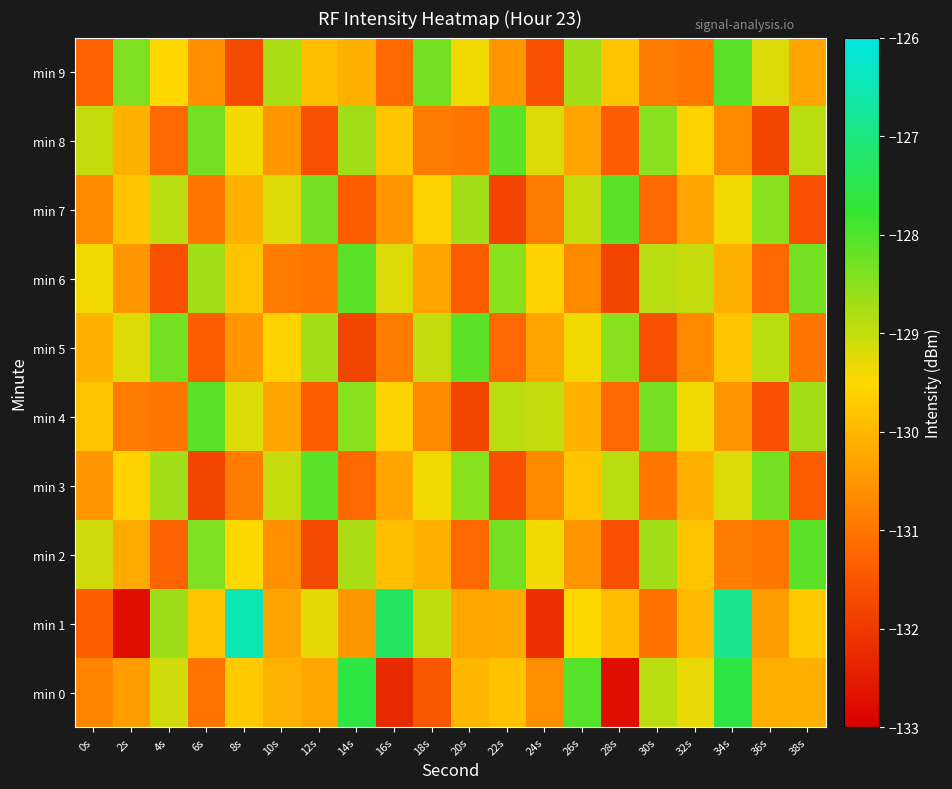

Reading left to right, list all the values displayed in this chart.

min 0: 0s=-130.8	2s=-130.4	4s=-129.1	6s=-131.0	8s=-129.7	10s=-130.1	12s=-130.3	14s=-127.6	16s=-132.3	18s=-131.5	20s=-130.0	22s=-129.8	24s=-130.6	26s=-128.1	28s=-132.7	30s=-128.9	32s=-129.3	34s=-127.6	36s=-130.1	38s=-130.1
min 1: 0s=-131.4	2s=-132.7	4s=-128.7	6s=-129.8	8s=-126.5	10s=-130.3	12s=-129.3	14s=-130.5	16s=-127.3	18s=-129.0	20s=-130.2	22s=-130.2	24s=-132.2	26s=-129.5	28s=-129.9	30s=-131.1	32s=-130.0	34s=-126.9	36s=-130.4	38s=-129.7
min 2: 0s=-129.1	2s=-130.2	4s=-131.3	6s=-128.4	8s=-129.5	10s=-130.6	12s=-131.7	14s=-128.8	16s=-129.9	18s=-130.1	20s=-131.2	22s=-128.3	24s=-129.4	26s=-130.5	28s=-131.6	30s=-128.7	32s=-129.8	34s=-130.9	36s=-131.0	38s=-128.1
min 3: 0s=-130.5	2s=-129.6	4s=-128.7	6s=-131.8	8s=-130.9	10s=-129.0	12s=-128.1	14s=-131.2	16s=-130.3	18s=-129.4	20s=-128.5	22s=-131.6	24s=-130.7	26s=-129.8	28s=-128.9	30s=-131.0	32s=-130.1	34s=-129.2	36s=-128.3	38s=-131.4
min 4: 0s=-129.8	2s=-130.9	4s=-131.0	6s=-128.1	8s=-129.2	10s=-130.3	12s=-131.4	14s=-128.5	16s=-129.6	18s=-130.7	20s=-131.8	22s=-128.9	24s=-129.0	26s=-130.1	28s=-131.2	30s=-128.3	32s=-129.4	34s=-130.5	36s=-131.6	38s=-128.7
min 5: 0s=-130.1	2s=-129.2	4s=-128.3	6s=-131.4	8s=-130.5	10s=-129.6	12s=-128.7	14s=-131.8	16s=-130.9	18s=-129.0	20s=-128.1	22s=-131.2	24s=-130.3	26s=-129.4	28s=-128.5	30s=-131.6	32s=-130.7	34s=-129.8	36s=-128.9	38s=-131.0
min 6: 0s=-129.4	2s=-130.5	4s=-131.6	6s=-128.7	8s=-129.8	10s=-130.9	12s=-131.0	14s=-128.1	16s=-129.2	18s=-130.3	20s=-131.4	22s=-128.5	24s=-129.6	26s=-130.7	28s=-131.8	30s=-128.9	32s=-129.0	34s=-130.1	36s=-131.2	38s=-128.3
min 7: 0s=-130.7	2s=-129.8	4s=-128.9	6s=-131.0	8s=-130.1	10s=-129.2	12s=-128.3	14s=-131.4	16s=-130.5	18s=-129.6	20s=-128.7	22s=-131.8	24s=-130.9	26s=-129.0	28s=-128.1	30s=-131.2	32s=-130.3	34s=-129.4	36s=-128.5	38s=-131.6
min 8: 0s=-129.0	2s=-130.1	4s=-131.2	6s=-128.3	8s=-129.4	10s=-130.5	12s=-131.6	14s=-128.7	16s=-129.8	18s=-130.9	20s=-131.0	22s=-128.1	24s=-129.2	26s=-130.3	28s=-131.4	30s=-128.5	32s=-129.6	34s=-130.7	36s=-131.8	38s=-128.9
min 9: 0s=-131.3	2s=-128.4	4s=-129.5	6s=-130.6	8s=-131.7	10s=-128.8	12s=-129.9	14s=-130.1	16s=-131.2	18s=-128.3	20s=-129.4	22s=-130.5	24s=-131.6	26s=-128.7	28s=-129.8	30s=-130.9	32s=-131.0	34s=-128.1	36s=-129.2	38s=-130.3